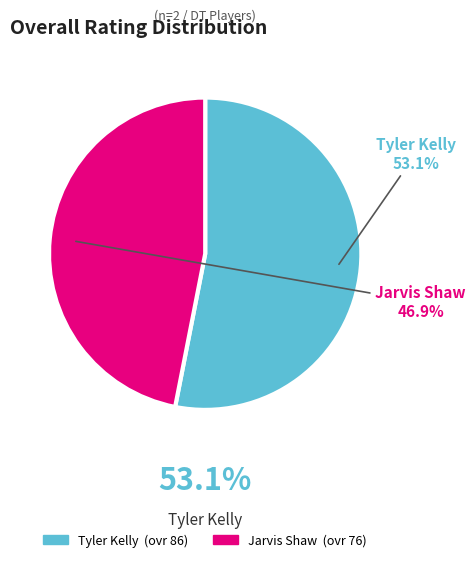

Count the number of slices in the pie.

2